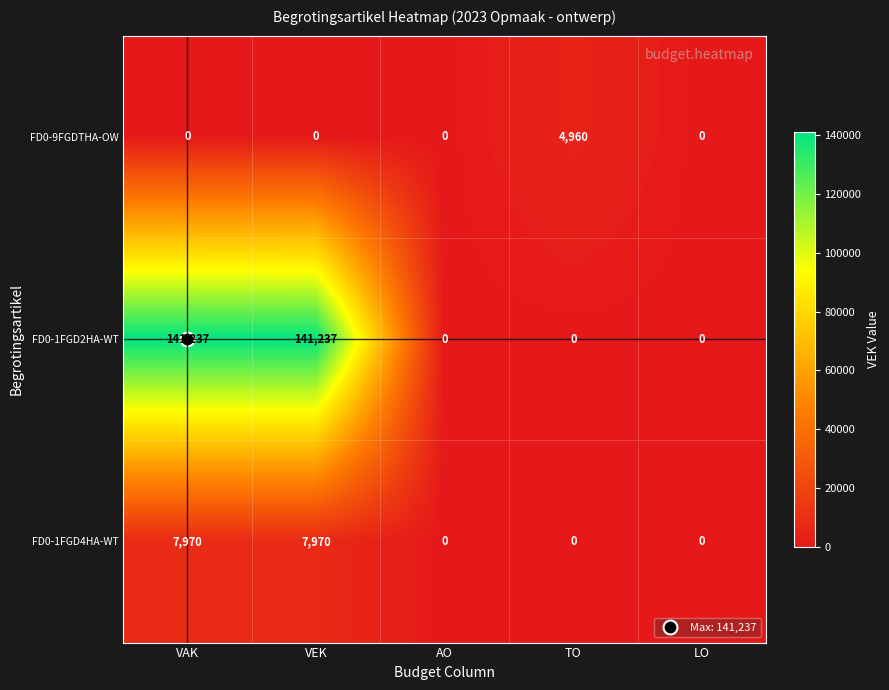

List the series in order of their peak value, lowest first.

FD0-9FGDTHA-OW, FD0-1FGD4HA-WT, FD0-1FGD2HA-WT